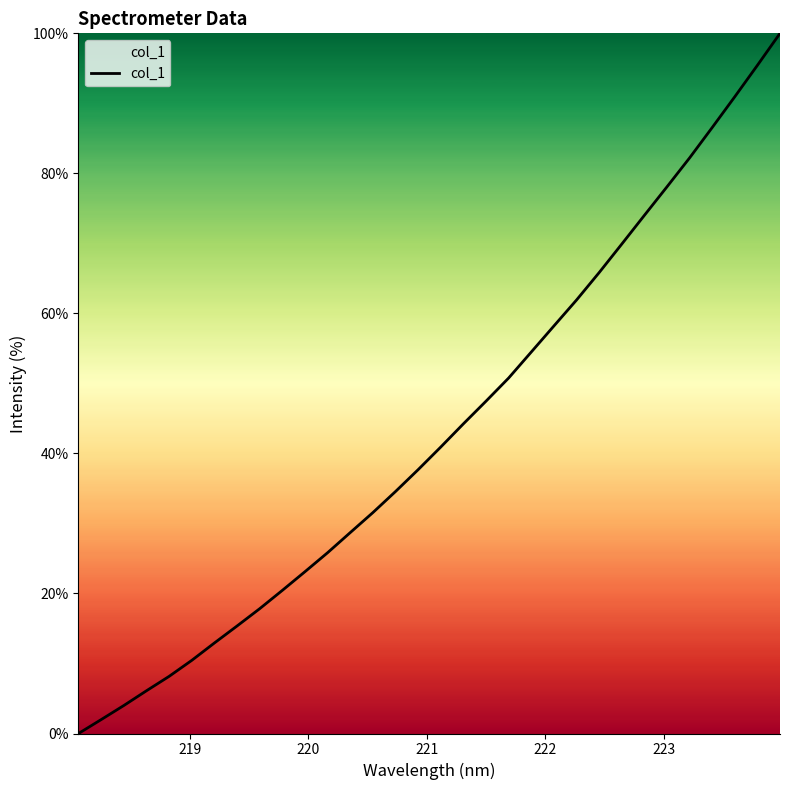

What is the greatest value displayed?

100.0